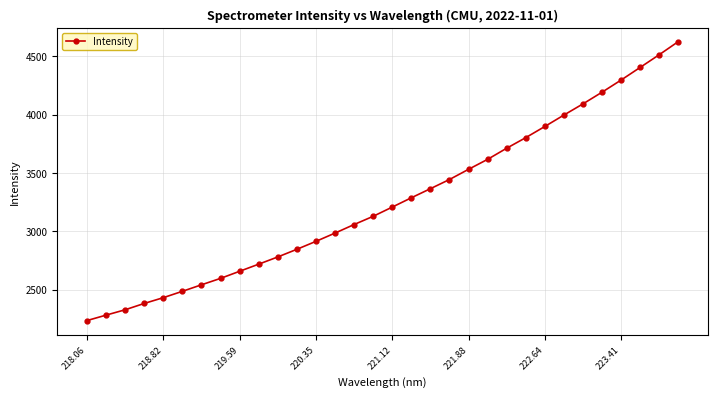

What is the value of the 23rd point from the left?

3712.3